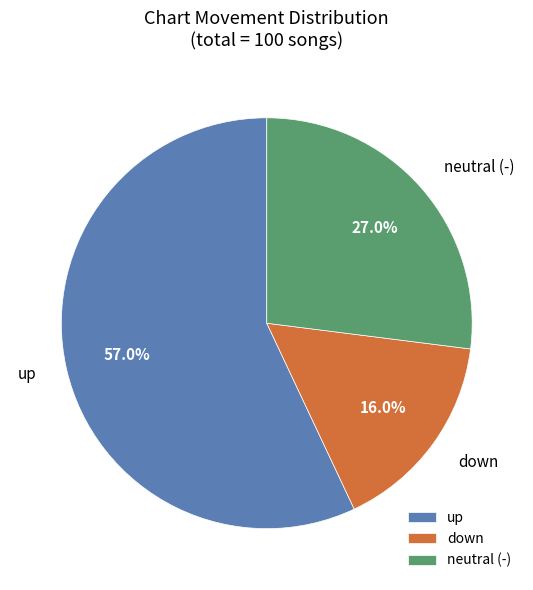

To the nearest percent, what is the difference between the largest and smallest slice percentages?

41%